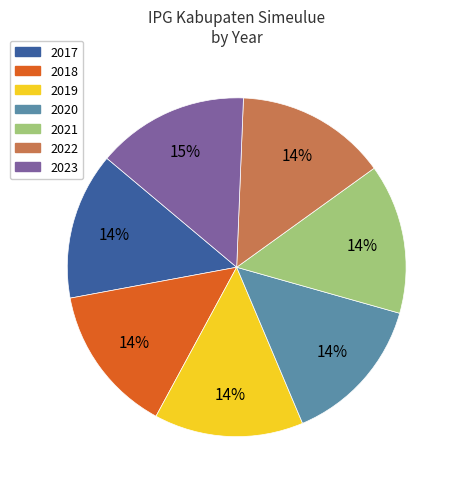

Count the number of slices in the pie.

7